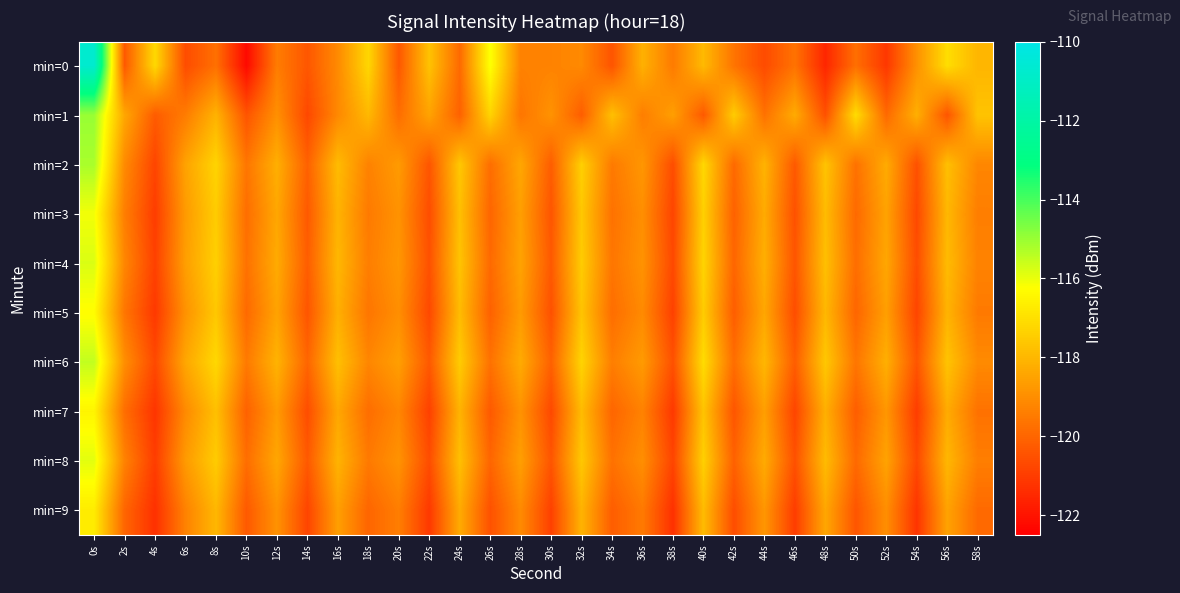

Reading left to right, transcribe all the data shown in this chart.

min=0: 0s=-110.7	2s=-120.3	4s=-117.2	6s=-120.6	8s=-119.7	10s=-122.3	12s=-119.4	14s=-120.4	16s=-119.1	18s=-117.2	20s=-120.3	22s=-117.7	24s=-119.9	26s=-116.2	28s=-119.3	30s=-119.3	32s=-119.1	34s=-120.4	36s=-118.2	38s=-119.5	40s=-118.0	42s=-119.6	44s=-120.6	46s=-119.7	48s=-121.5	50s=-119.8	52s=-121.1	54s=-118.9	56s=-117.1	58s=-118.0
min=1: 0s=-115.0	2s=-118.4	4s=-120.2	6s=-119.4	8s=-118.1	10s=-120.4	12s=-119.0	14s=-120.7	16s=-119.1	18s=-118.0	20s=-119.8	22s=-118.5	24s=-120.1	26s=-117.3	28s=-119.6	30s=-118.9	32s=-120.2	34s=-117.8	36s=-119.4	38s=-118.6	40s=-120.3	42s=-117.5	44s=-119.7	46s=-118.3	48s=-120.5	50s=-117.1	52s=-119.9	54s=-118.2	56s=-120.4	58s=-117.7
min=2: 0s=-115.2	2s=-119.1	4s=-120.8	6s=-118.5	8s=-117.3	10s=-119.6	12s=-118.2	14s=-120.1	16s=-117.9	18s=-119.3	20s=-118.7	22s=-120.4	24s=-117.6	26s=-119.8	28s=-118.4	30s=-120.2	32s=-117.4	34s=-119.5	36s=-118.8	38s=-120.6	40s=-117.2	42s=-119.9	44s=-118.1	46s=-120.3	48s=-117.7	50s=-119.7	52s=-118.3	54s=-120.5	56s=-117.8	58s=-119.2
min=3: 0s=-116.1	2s=-119.4	4s=-121.0	6s=-118.7	8s=-117.5	10s=-119.8	12s=-118.4	14s=-120.3	16s=-118.1	18s=-119.5	20s=-118.9	22s=-120.6	24s=-117.8	26s=-120.0	28s=-118.6	30s=-120.4	32s=-117.6	34s=-119.7	36s=-119.0	38s=-120.8	40s=-117.4	42s=-120.1	44s=-118.3	46s=-120.5	48s=-117.9	50s=-119.9	52s=-118.5	54s=-120.7	56s=-118.0	58s=-119.4
min=4: 0s=-115.8	2s=-119.2	4s=-120.9	6s=-118.6	8s=-117.4	10s=-119.7	12s=-118.3	14s=-120.2	16s=-118.0	18s=-119.4	20s=-118.8	22s=-120.5	24s=-117.7	26s=-119.9	28s=-118.5	30s=-120.3	32s=-117.5	34s=-119.6	36s=-118.9	38s=-120.7	40s=-117.3	42s=-120.0	44s=-118.2	46s=-120.4	48s=-117.8	50s=-119.8	52s=-118.4	54s=-120.6	56s=-117.9	58s=-119.3
min=5: 0s=-116.3	2s=-119.6	4s=-121.1	6s=-118.9	8s=-117.6	10s=-119.9	12s=-118.5	14s=-120.4	16s=-118.2	18s=-119.6	20s=-119.0	22s=-120.7	24s=-117.9	26s=-120.1	28s=-118.7	30s=-120.5	32s=-117.7	34s=-119.8	36s=-119.1	38s=-120.9	40s=-117.5	42s=-120.2	44s=-118.4	46s=-120.6	48s=-118.0	50s=-120.0	52s=-118.6	54s=-120.8	56s=-118.1	58s=-119.5
min=6: 0s=-115.5	2s=-119.0	4s=-120.7	6s=-118.4	8s=-117.2	10s=-119.5	12s=-118.1	14s=-120.0	16s=-117.8	18s=-119.2	20s=-118.6	22s=-120.3	24s=-117.5	26s=-119.7	28s=-118.3	30s=-120.1	32s=-117.3	34s=-119.4	36s=-118.7	38s=-120.5	40s=-117.1	42s=-119.8	44s=-118.0	46s=-120.2	48s=-117.6	50s=-119.6	52s=-118.2	54s=-120.4	56s=-117.7	58s=-119.1
min=7: 0s=-116.5	2s=-119.8	4s=-121.2	6s=-119.1	8s=-117.8	10s=-120.1	12s=-118.7	14s=-120.6	16s=-118.4	18s=-119.8	20s=-119.2	22s=-120.9	24s=-118.1	26s=-120.3	28s=-118.9	30s=-120.7	32s=-117.9	34s=-120.0	36s=-119.3	38s=-121.1	40s=-117.7	42s=-120.4	44s=-118.6	46s=-120.8	48s=-118.2	50s=-120.2	52s=-118.8	54s=-121.0	56s=-118.3	58s=-119.7
min=8: 0s=-115.9	2s=-119.3	4s=-121.0	6s=-118.7	8s=-117.5	10s=-119.8	12s=-118.4	14s=-120.3	16s=-118.1	18s=-119.5	20s=-118.9	22s=-120.6	24s=-117.8	26s=-120.0	28s=-118.6	30s=-120.4	32s=-117.6	34s=-119.7	36s=-119.0	38s=-120.8	40s=-117.4	42s=-120.1	44s=-118.3	46s=-120.5	48s=-117.9	50s=-119.9	52s=-118.5	54s=-120.7	56s=-118.0	58s=-119.4
min=9: 0s=-116.7	2s=-120.0	4s=-121.3	6s=-119.3	8s=-118.0	10s=-120.3	12s=-118.9	14s=-120.8	16s=-118.6	18s=-120.0	20s=-119.4	22s=-121.1	24s=-118.3	26s=-120.5	28s=-119.1	30s=-120.9	32s=-118.1	34s=-120.2	36s=-119.5	38s=-121.3	40s=-117.9	42s=-120.6	44s=-118.8	46s=-121.0	48s=-118.4	50s=-120.4	52s=-119.0	54s=-121.2	56s=-118.5	58s=-119.9